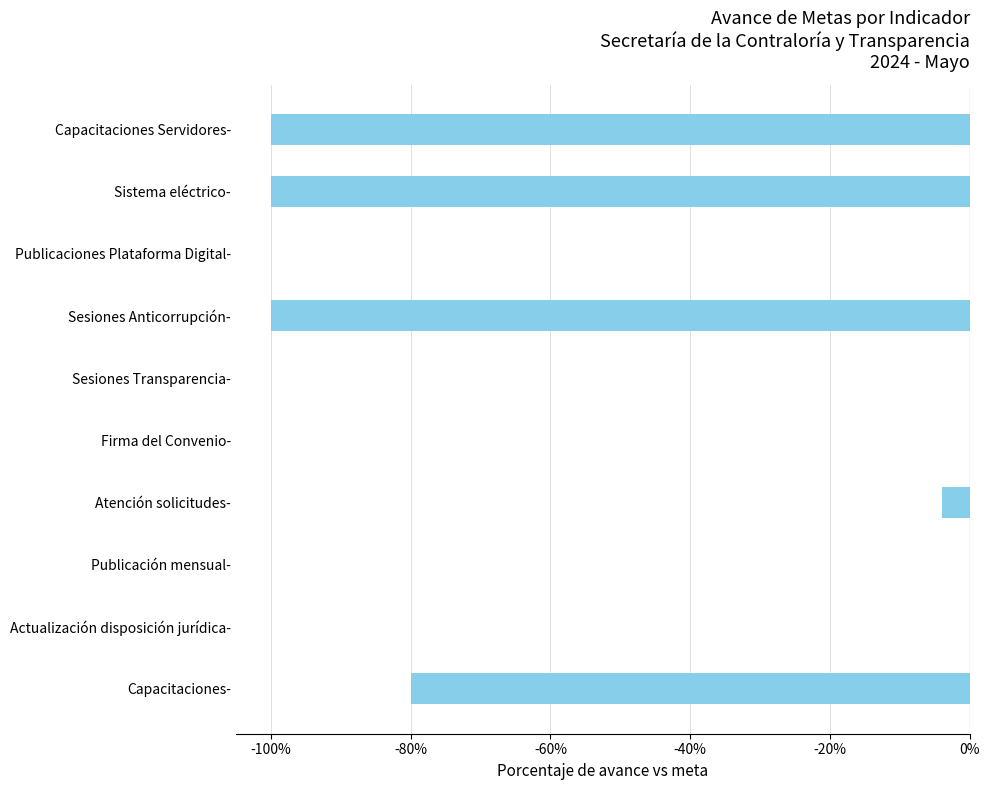

What is the average value?

-0.4